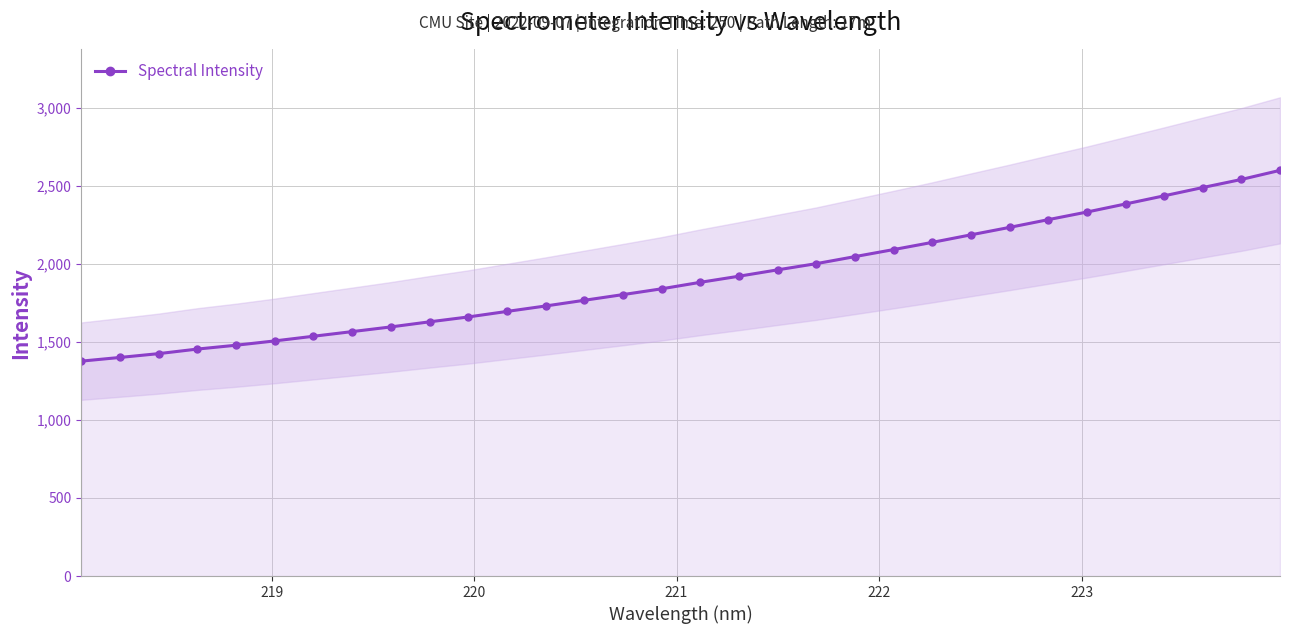

How many values are below 1881?

16